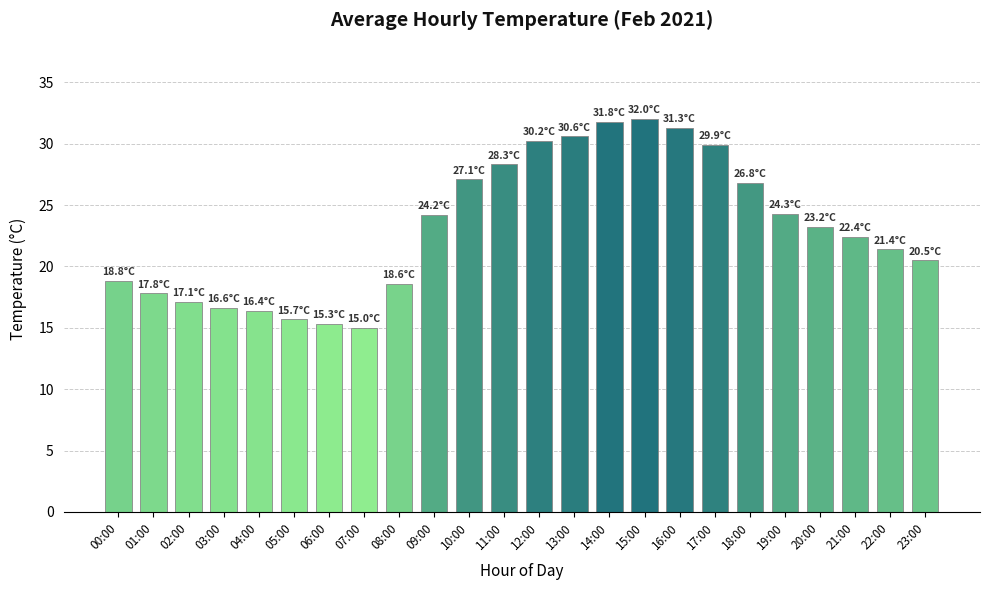

The value at 21:00 is 22.4. True or false?

True